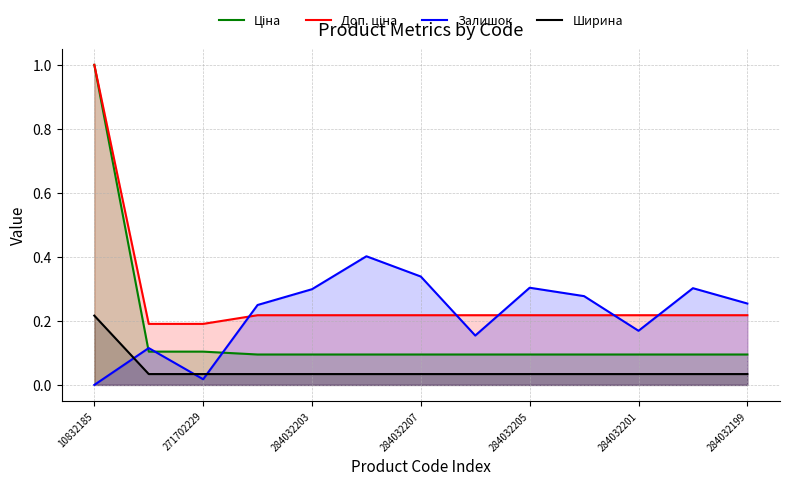

Reading right to left, list all the values displayed in this chart.

Ціна: 0.1	0.1	0.1	0.1	0.1	0.1	0.1	0.1	0.1	0.1	0.1	0.1	1.0
Доп. ціна: 0.2	0.2	0.2	0.2	0.2	0.2	0.2	0.2	0.2	0.2	0.2	0.2	1.0
Залишок: 0.3	0.3	0.2	0.3	0.3	0.2	0.3	0.4	0.3	0.2	0.0	0.1	0.0
Ширина: 0.0	0.0	0.0	0.0	0.0	0.0	0.0	0.0	0.0	0.0	0.0	0.0	0.2